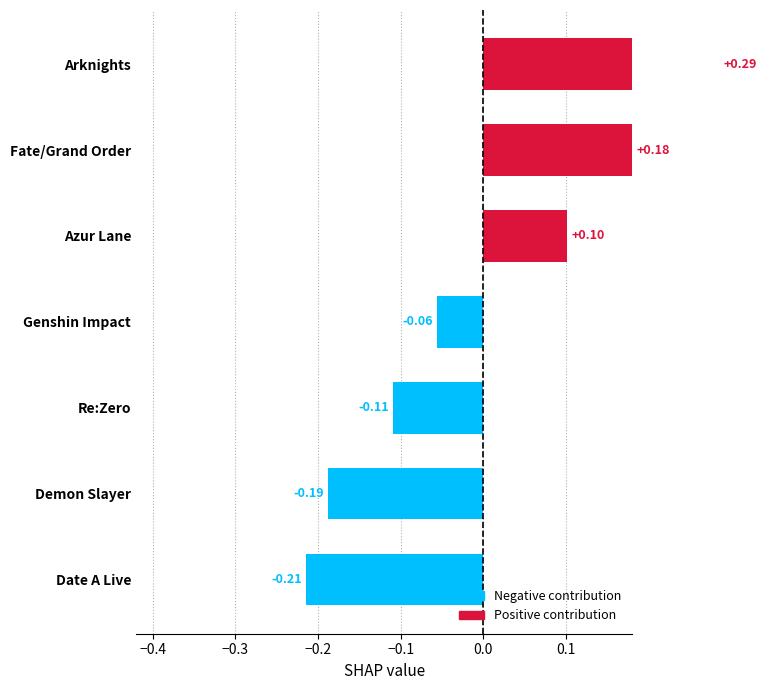

How many positive values are there?

3